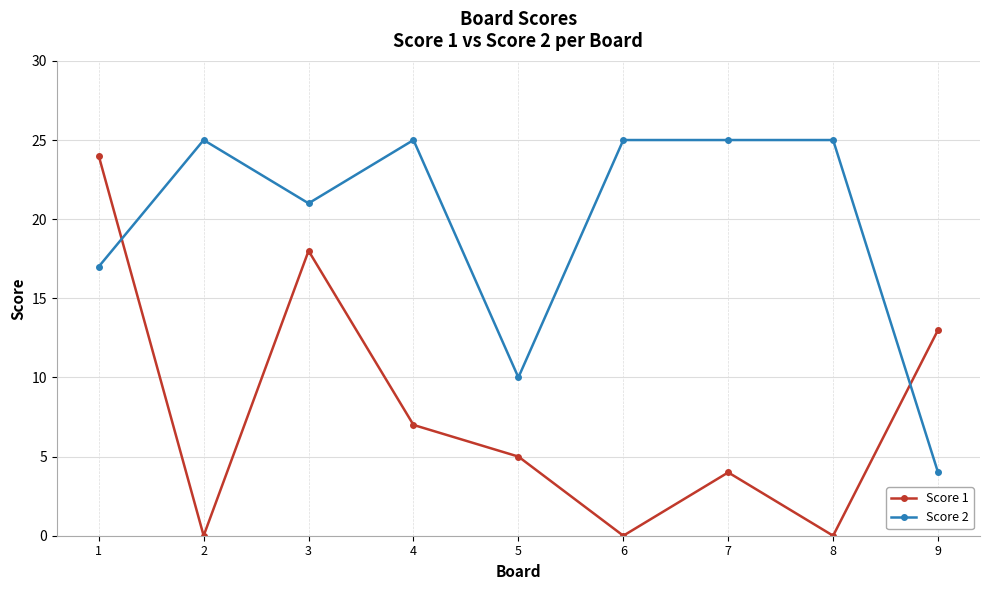

Between 1 and 2, which series saw the biggest shift?

Score 1